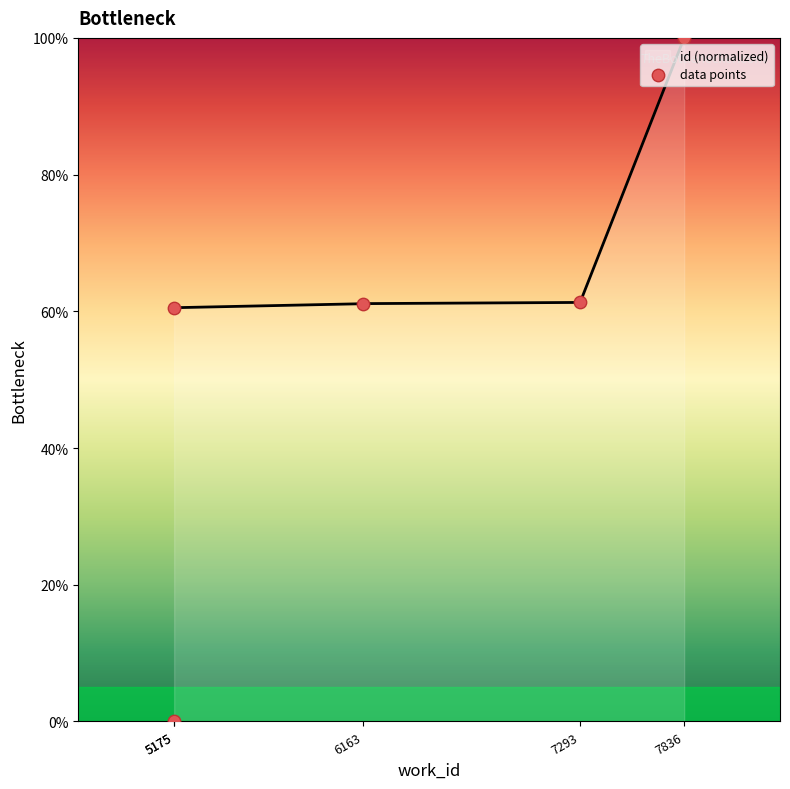

What is the change in value from 6163 to 7836?

+38.9